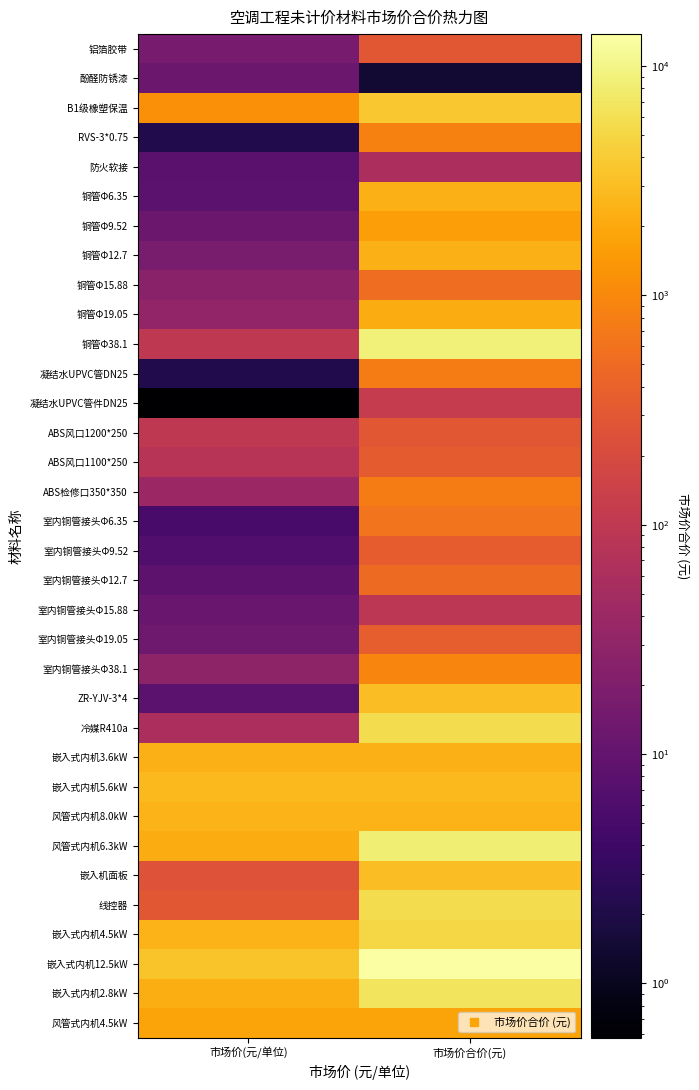

Reading left to right, extract all data points from this chart.

铝箔胶带: 市场价(元/单位)=16.3	市场价合价(元)=292.4
酚醛防锈漆: 市场价(元/单位)=12.4	市场价合价(元)=1.4
B1级橡塑保温: 市场价(元/单位)=1200.0	市场价合价(元)=3670.9
RVS-3*0.75: 市场价(元/单位)=2.2	市场价合价(元)=858.0
防火软接: 市场价(元/单位)=8.0	市场价合价(元)=59.2
铜管Φ6.35: 市场价(元/单位)=8.2	市场价合价(元)=2357.4
铜管Φ9.52: 市场价(元/单位)=12.3	市场价合价(元)=1616.9
铜管Φ12.7: 市场价(元/单位)=16.9	市场价合价(元)=2413.8
铜管Φ15.88: 市场价(元/单位)=26.4	市场价合价(元)=530.2
铜管Φ19.05: 市场价(元/单位)=31.9	市场价合价(元)=2144.3
铜管Φ38.1: 市场价(元/单位)=99.4	市场价合价(元)=8826.6
凝结水UPVC管DN25: 市场价(元/单位)=2.2	市场价合价(元)=769.6
凝结水UPVC管件DN25: 市场价(元/单位)=0.6	市场价合价(元)=116.7
ABS风口1200*250: 市场价(元/单位)=99.0	市场价合价(元)=297.0
ABS风口1100*250: 市场价(元/单位)=82.0	市场价合价(元)=328.0
ABS检修口350*350: 市场价(元/单位)=40.0	市场价合价(元)=760.0
室内铜管接头Φ6.35: 市场价(元/单位)=5.2	市场价合价(元)=624.9
室内铜管接头Φ9.52: 市场价(元/单位)=6.5	市场价合价(元)=354.0
室内铜管接头Φ12.7: 市场价(元/单位)=8.5	市场价合价(元)=502.6
室内铜管接头Φ15.88: 市场价(元/单位)=11.2	市场价合价(元)=92.3
室内铜管接头Φ19.05: 市场价(元/单位)=13.5	市场价合价(元)=362.7
室内铜管接头Φ38.1: 市场价(元/单位)=29.3	市场价合价(元)=940.3
ZR-YJV-3*4: 市场价(元/单位)=8.3	市场价合价(元)=3006.3
冷媒R410a: 市场价(元/单位)=60.0	市场价合价(元)=5760.0
嵌入式内机3.6kW: 市场价(元/单位)=2360.0	市场价合价(元)=2360.0
嵌入式内机5.6kW: 市场价(元/单位)=2800.0	市场价合价(元)=2800.0
风管式内机8.0kW: 市场价(元/单位)=2450.0	市场价合价(元)=2450.0
风管式内机6.3kW: 市场价(元/单位)=2100.0	市场价合价(元)=8400.0
嵌入机面板: 市场价(元/单位)=250.0	市场价合价(元)=3000.0
线控器: 市场价(元/单位)=300.0	市场价合价(元)=5700.0
嵌入式内机4.5kW: 市场价(元/单位)=2480.0	市场价合价(元)=4960.0
嵌入式内机12.5kW: 市场价(元/单位)=3450.0	市场价合价(元)=13800.0
嵌入式内机2.8kW: 市场价(元/单位)=2250.0	市场价合价(元)=6750.0
风管式内机4.5kW: 市场价(元/单位)=1800.0	市场价合价(元)=1800.0